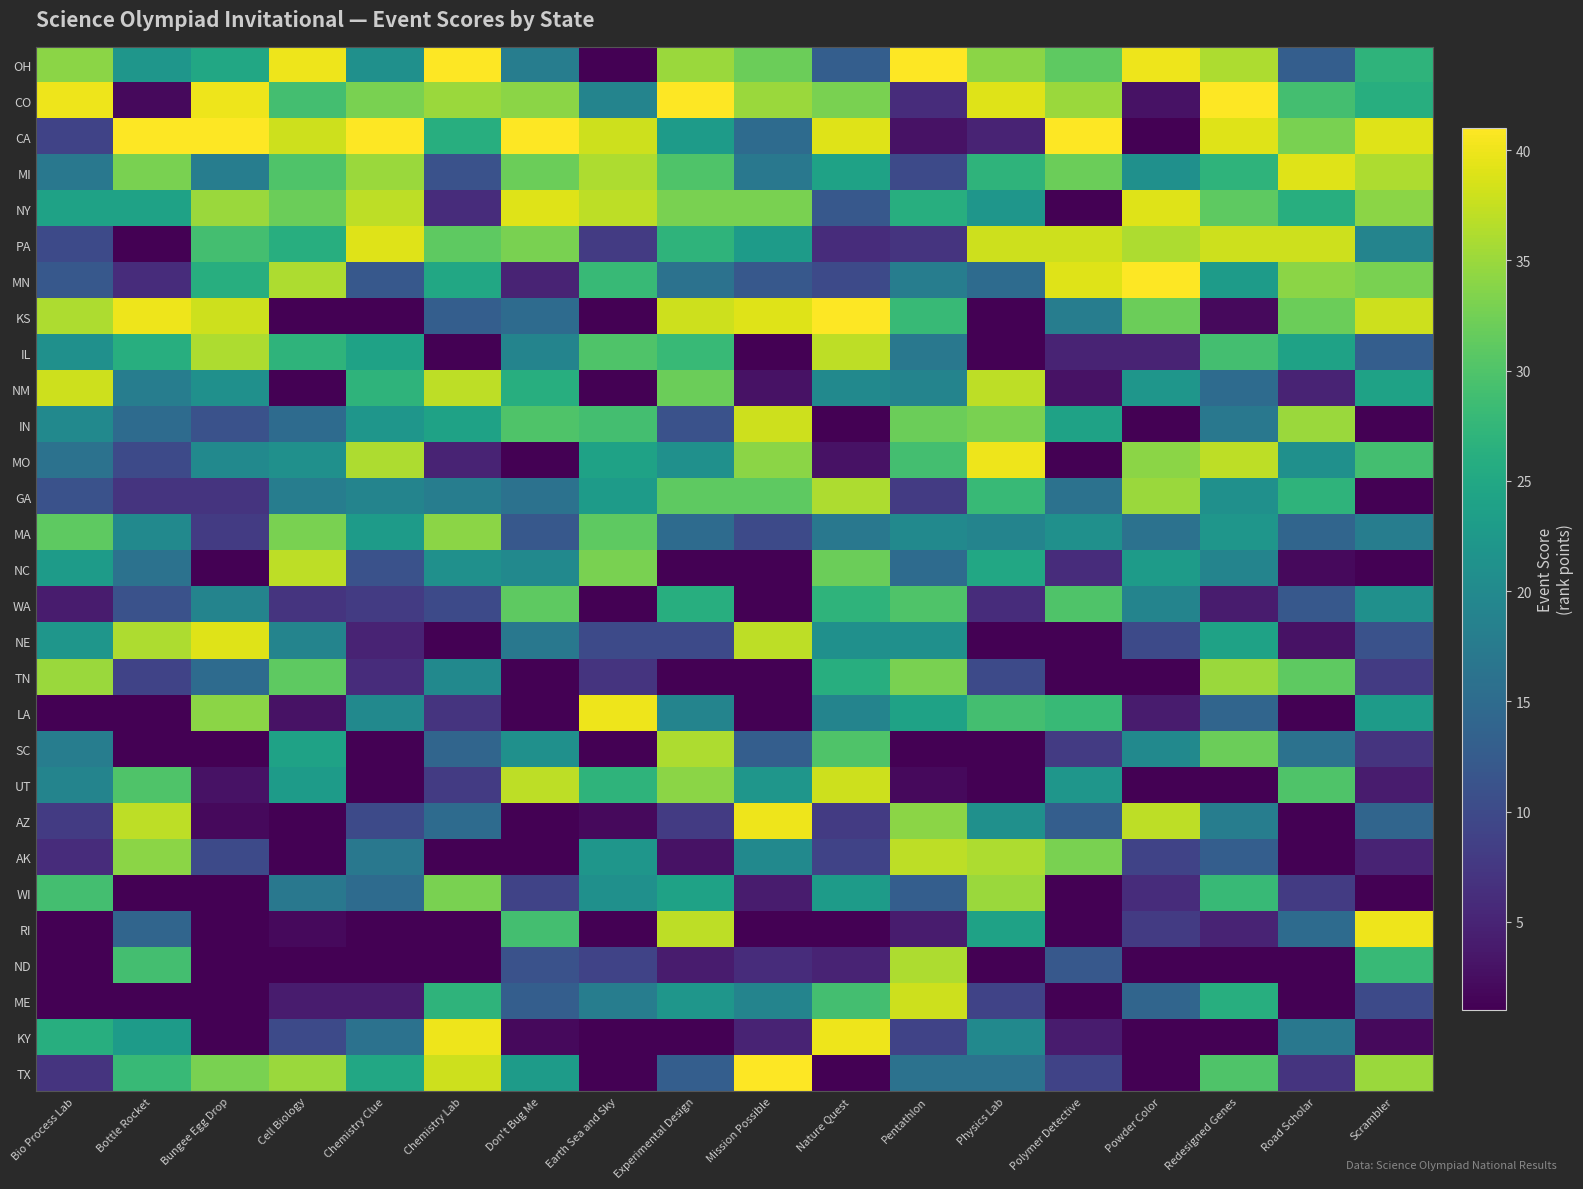

List the series in order of their peak value, highest first.

OH, CO, CA, MN, KS, TX, MO, LA, AZ, RI, KY, MI, NY, PA, NE, NM, IN, UT, ME, IL, NC, AK, GA, SC, ND, TN, WI, MA, WA